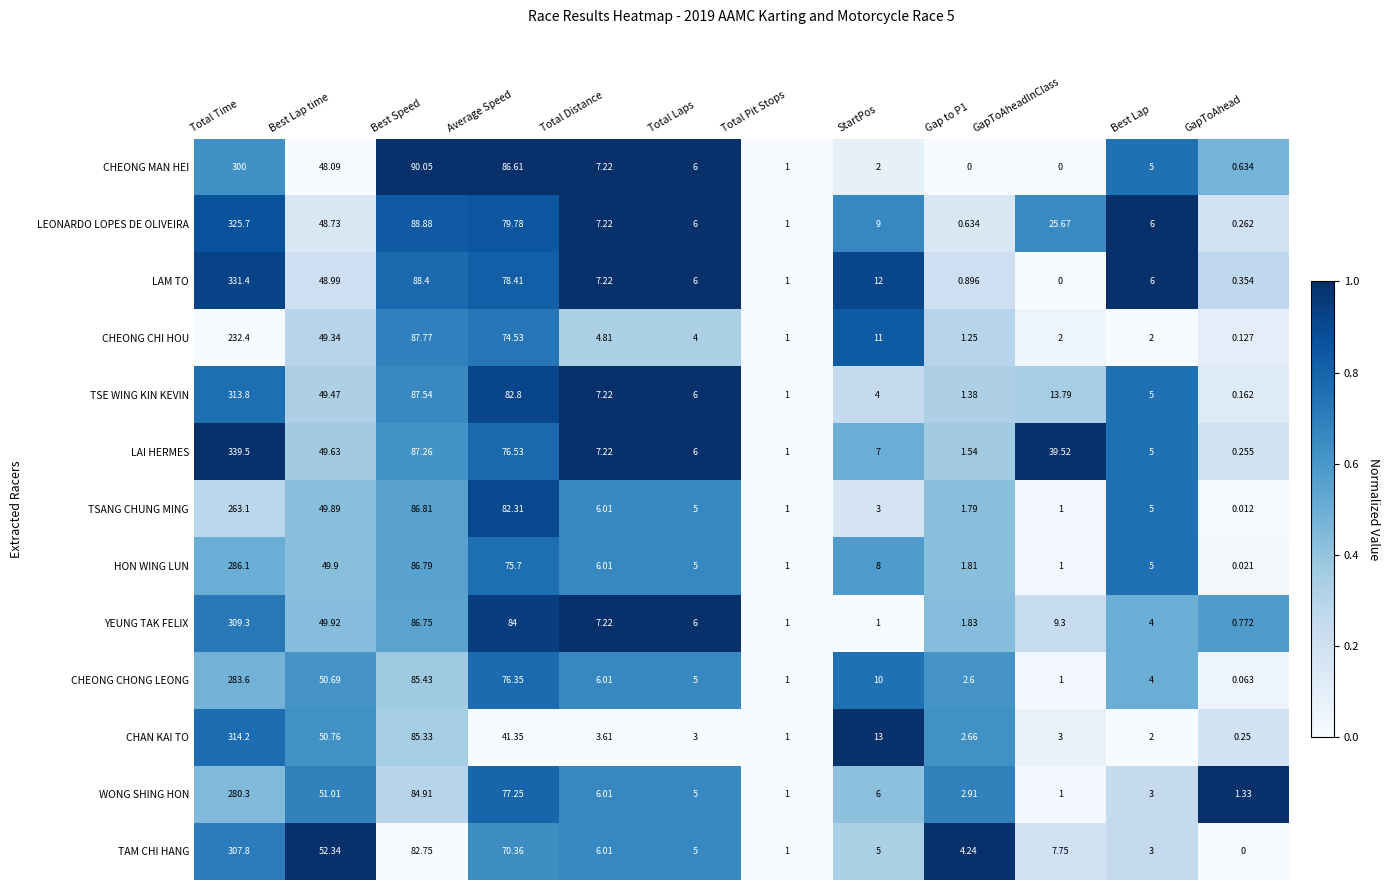

At which category is the sum across all series the highest?

Total Time